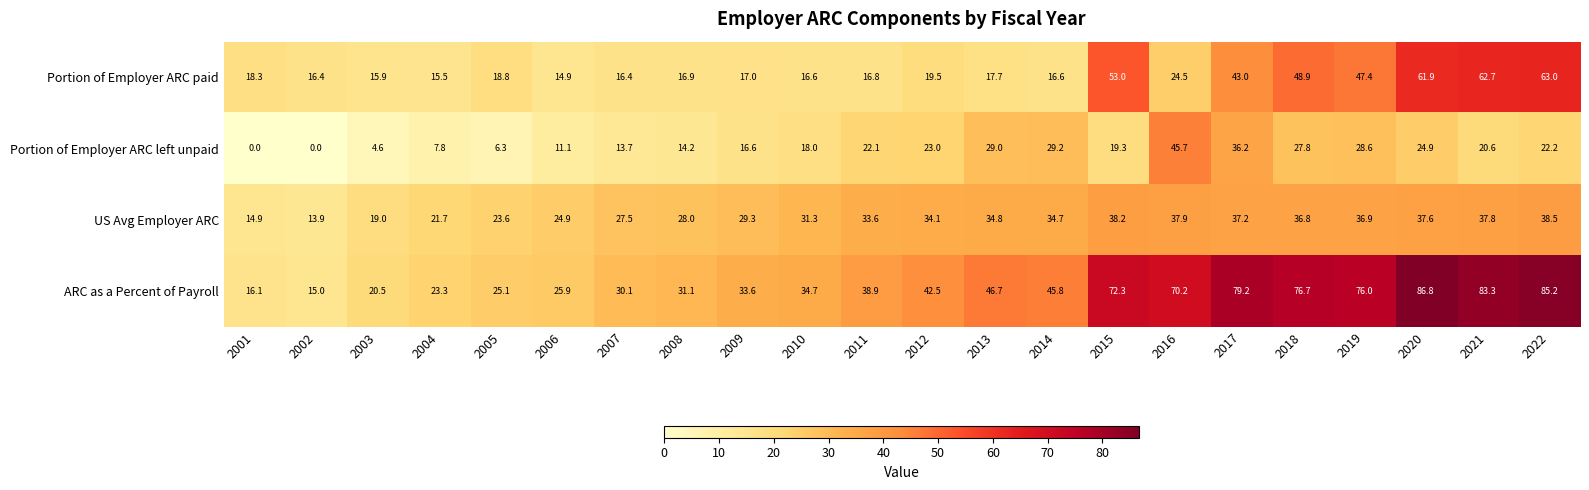

At which category is the sum across all series the highest?

2020